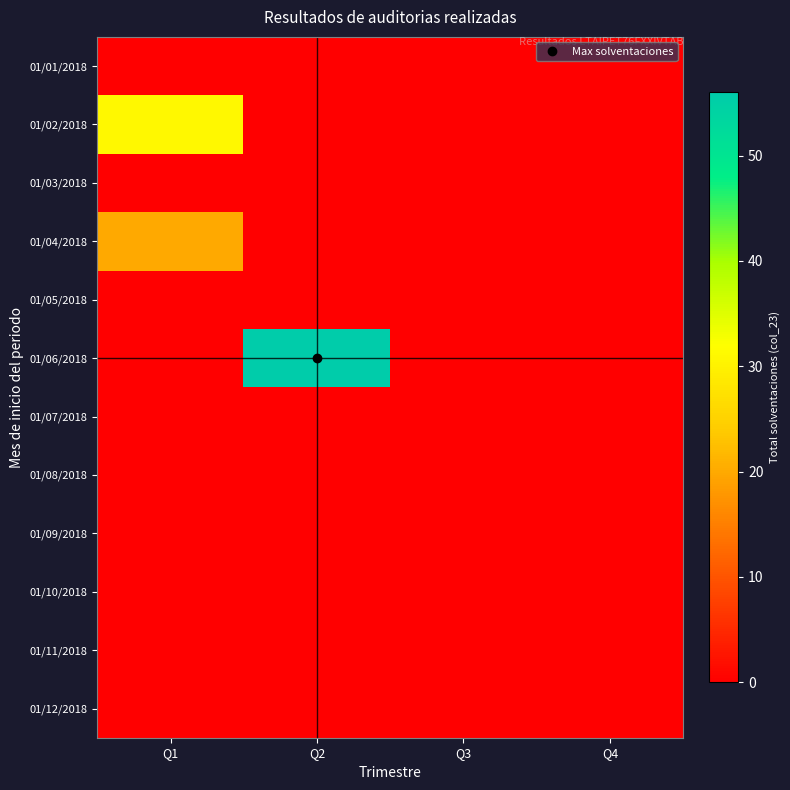

At which category is the sum across all series the highest?

Q2